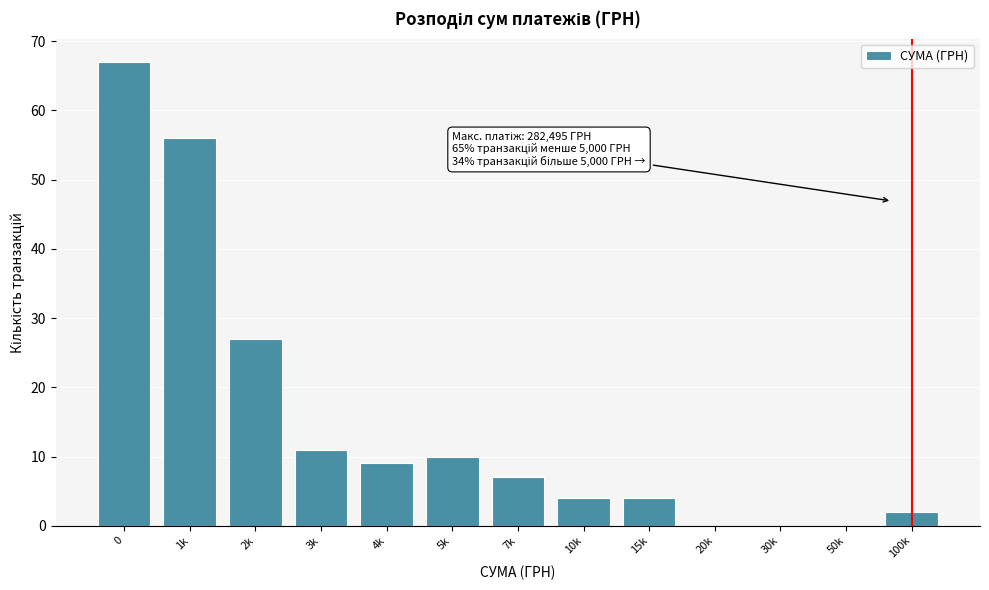

Reading left to right, transcribe all the data shown in this chart.

0=67	1k=56	2k=27	3k=11	4k=9	5k=10	7k=7	10k=4	15k=4	20k=0	30k=0	50k=0	100k=2